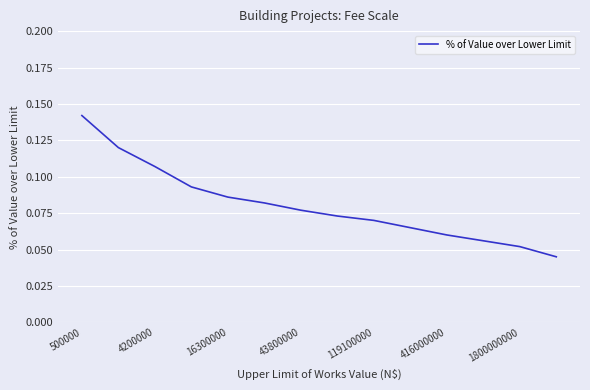

Does the chart display data point markers on the line(s)?

No